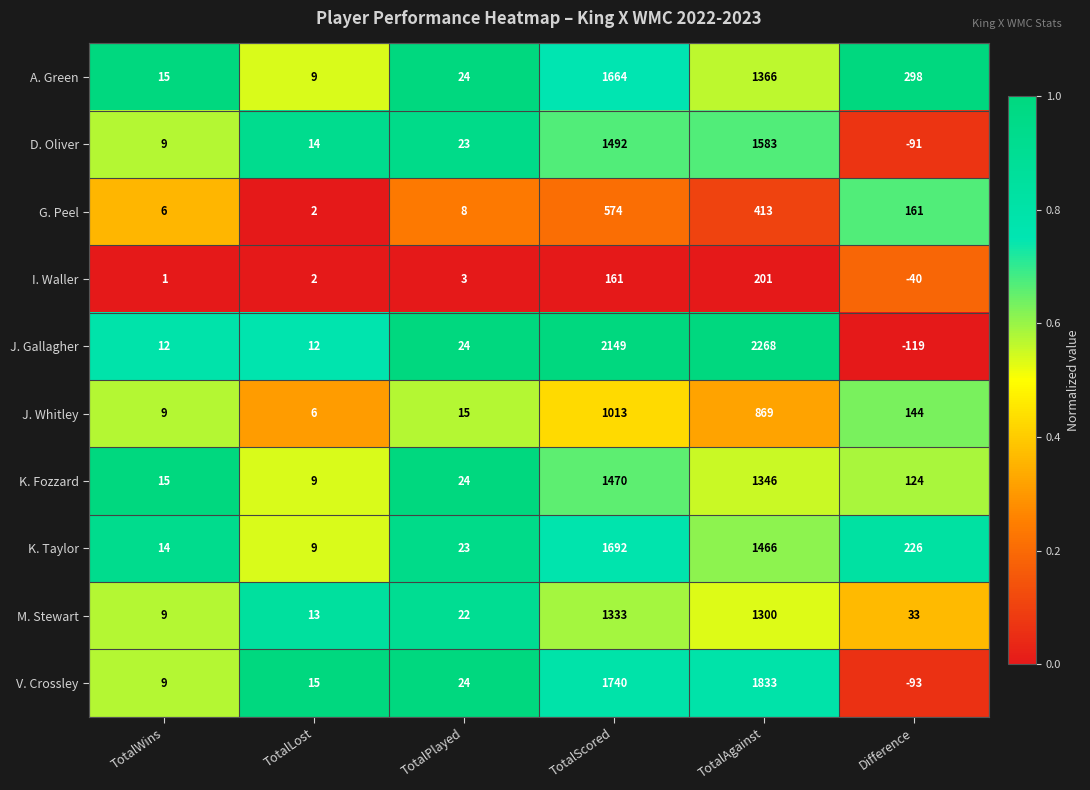

At which category does the chart reach its minimum across all series?

Difference